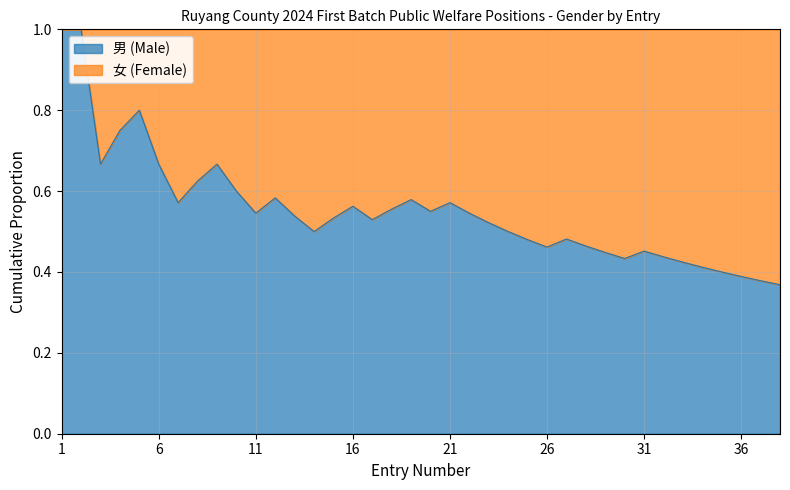

True or false: 男 (Male) and 女 (Female) intersect in this chart.

True